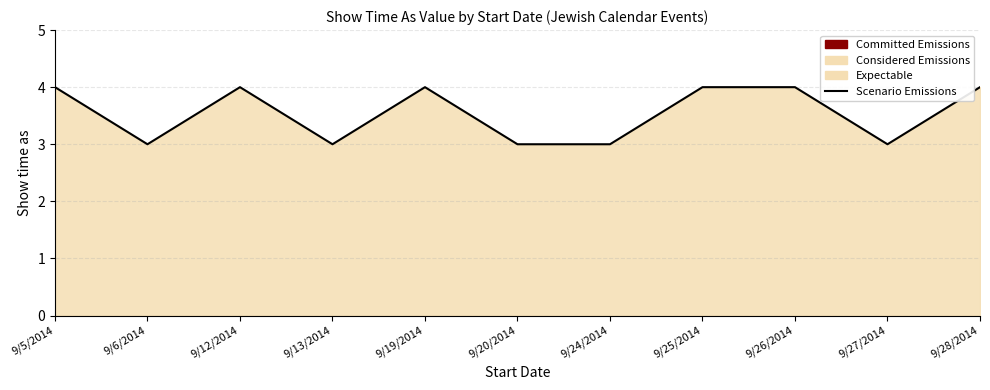

Is it true that the value at 9/19/2014 is 2?

False